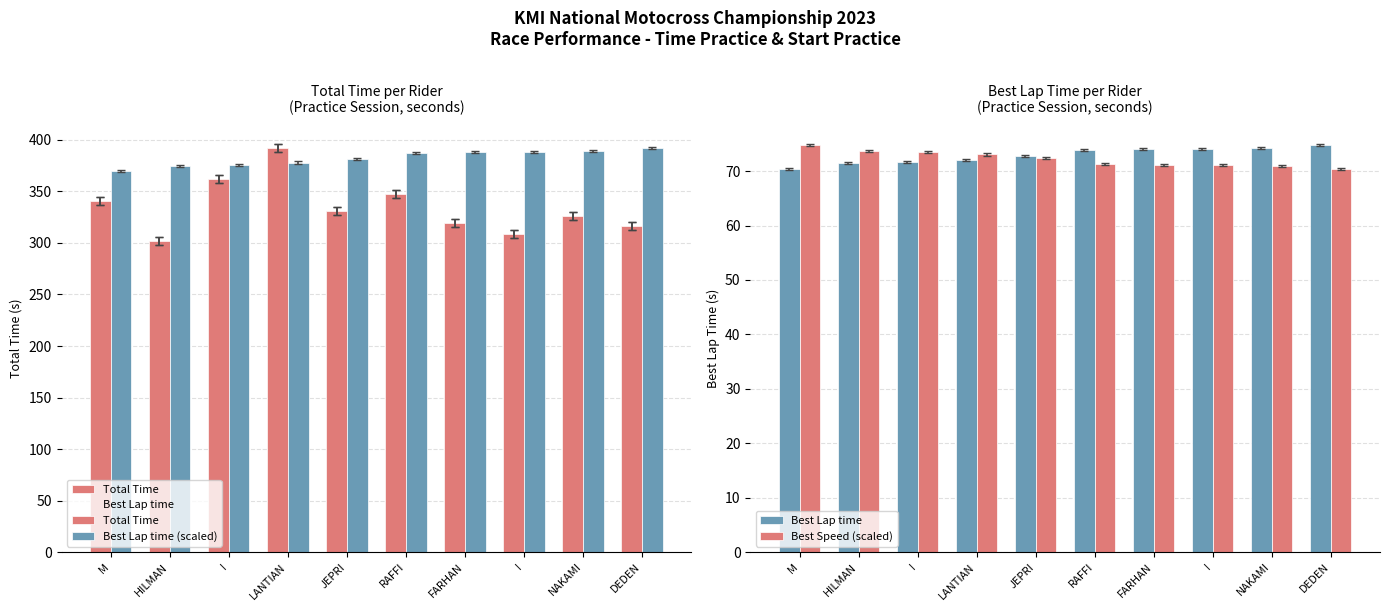

Reading right to left, what are all the values shown in this chart?

Total Time: 316.3	326.0	309.1	319.6	347.0	331.0	392.0	362.2	301.7	340.4
Best Lap time: 74.7	74.2	74.0	74.0	73.8	72.8	72.1	71.6	71.5	70.5
Best Lap time (scaled): 392.0	389.0	388.3	388.1	387.2	381.5	378.0	375.7	374.9	369.5
Best Speed (scaled): 70.5	71.0	71.1	71.2	71.3	72.4	73.1	73.5	73.7	74.7